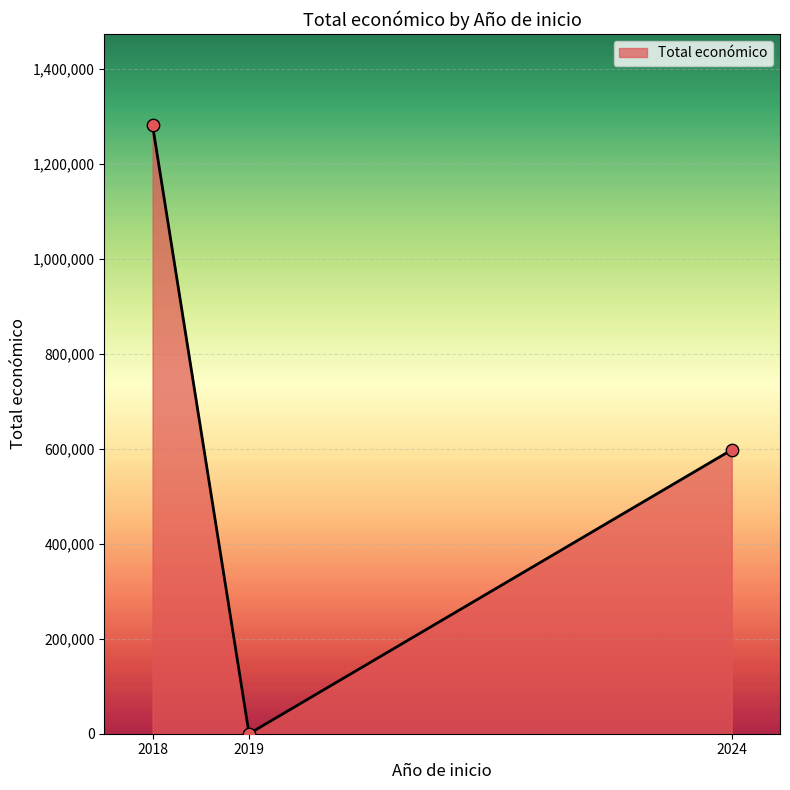

What is the change in value from 2018 to 2024?

-683839